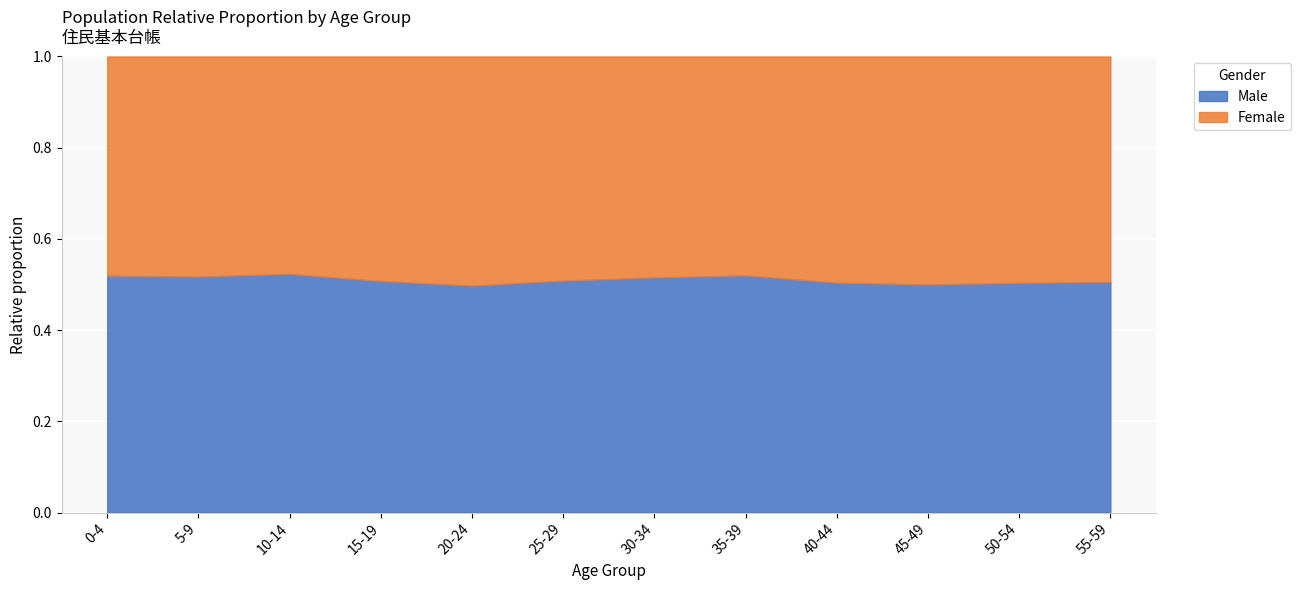

How many intersections are there between Female and Male?

2